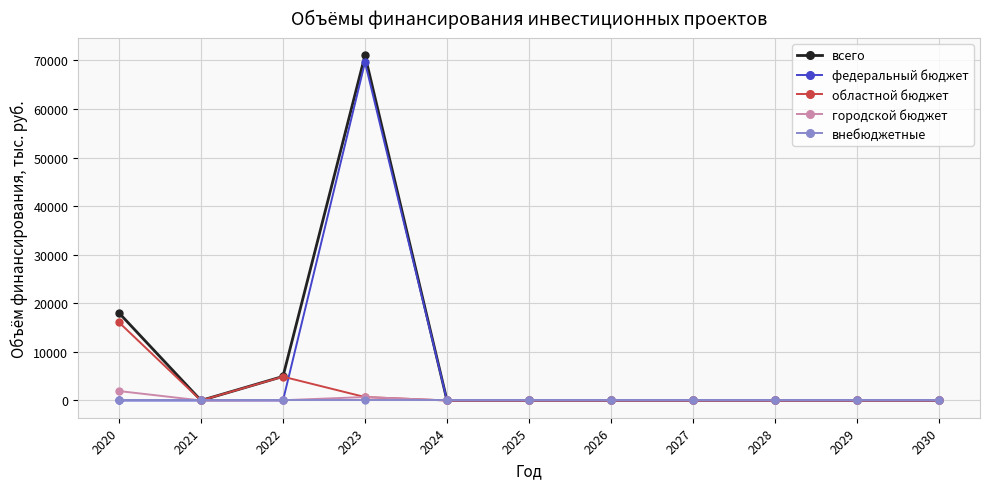

At which label is областной бюджет closest to 8040?

2022